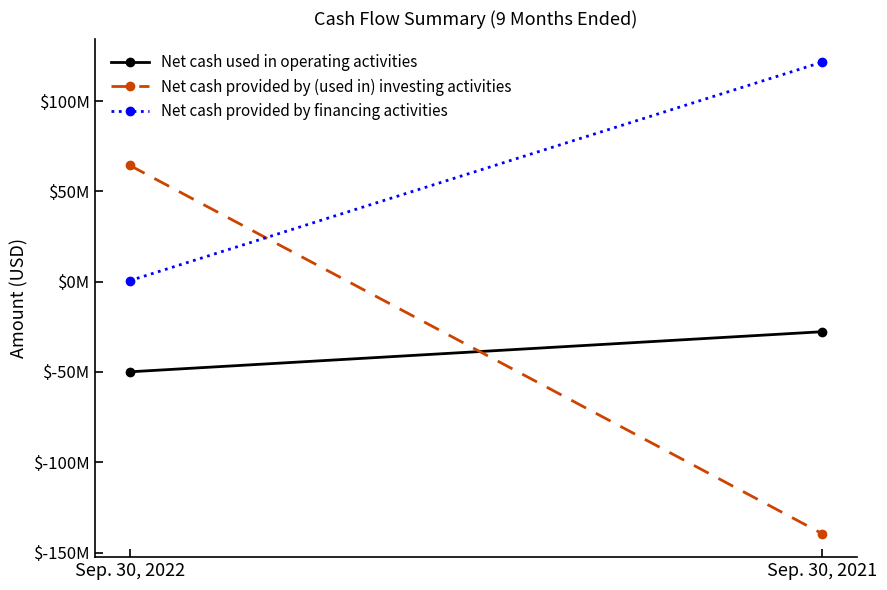

What value does the Net cash provided by (used in) investing activities series have at Sep. 30, 2021, to the nearest 10?

-139480000